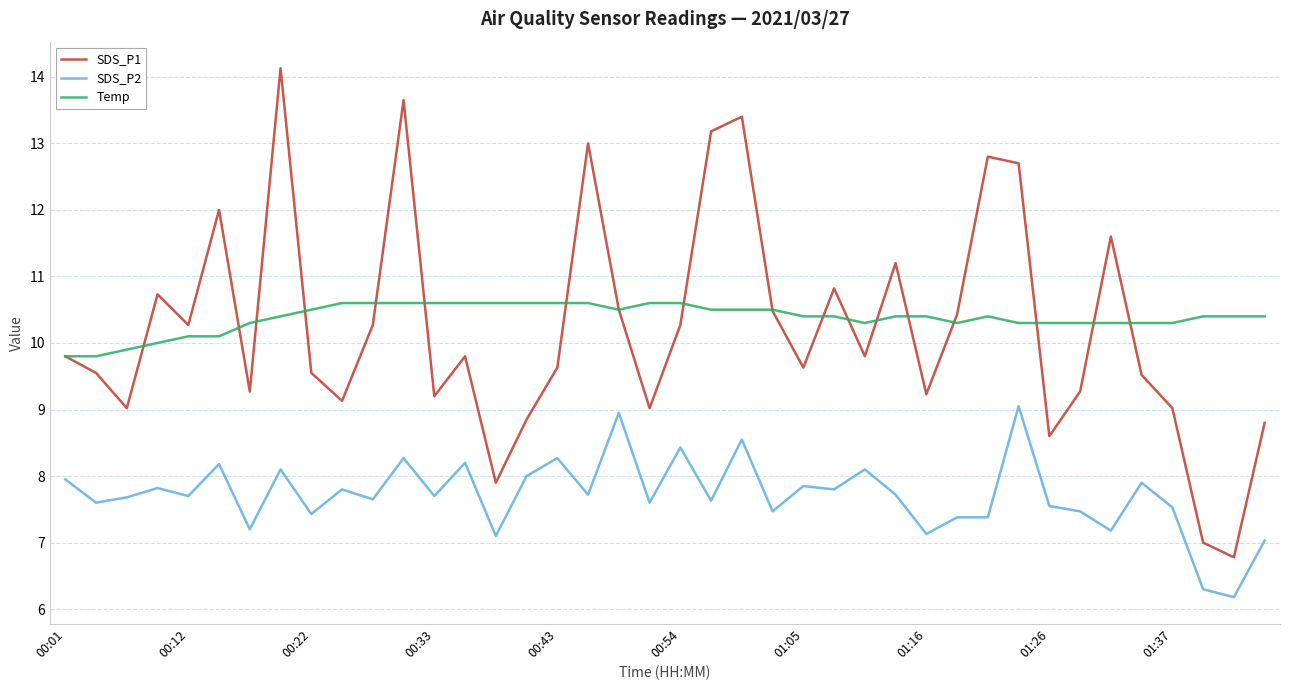

Does the chart have visible grid lines?

Yes